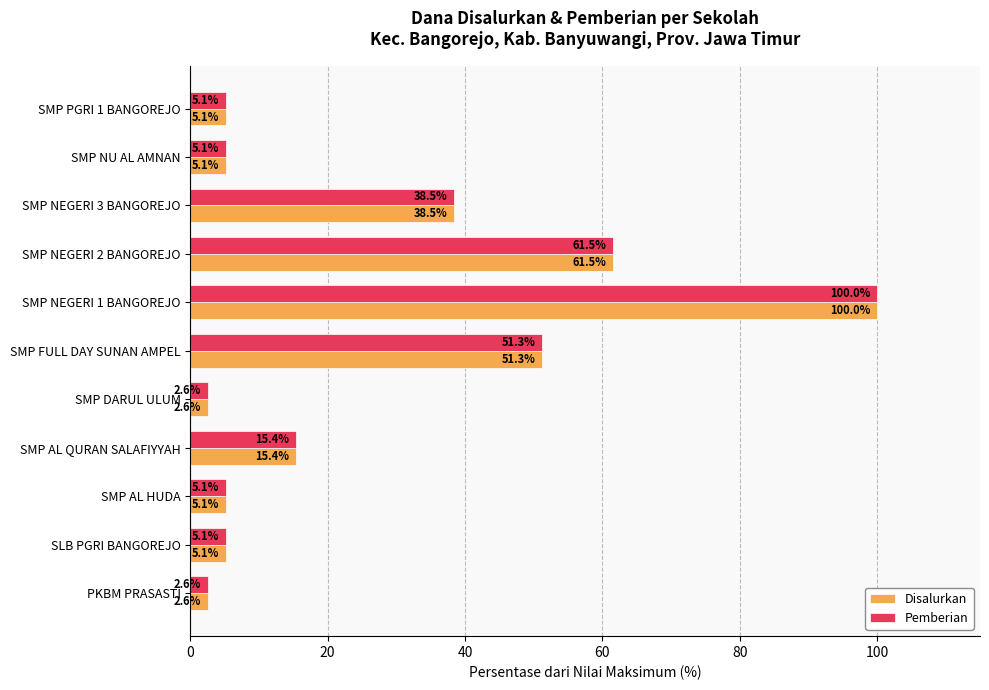

What is the total value across all series at SMP NEGERI 1 BANGOREJO?

200.0